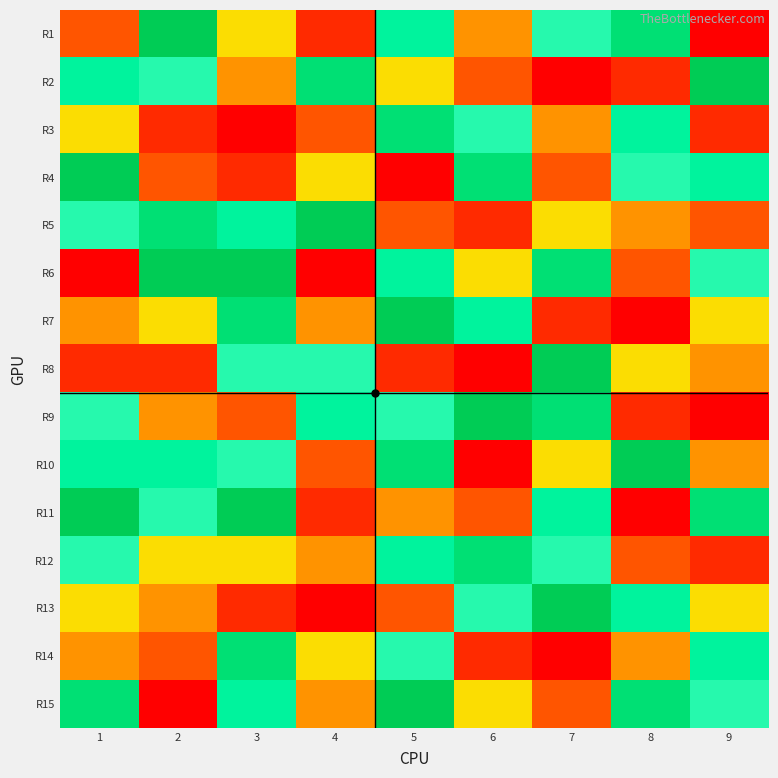

How many data points does each series have?

9